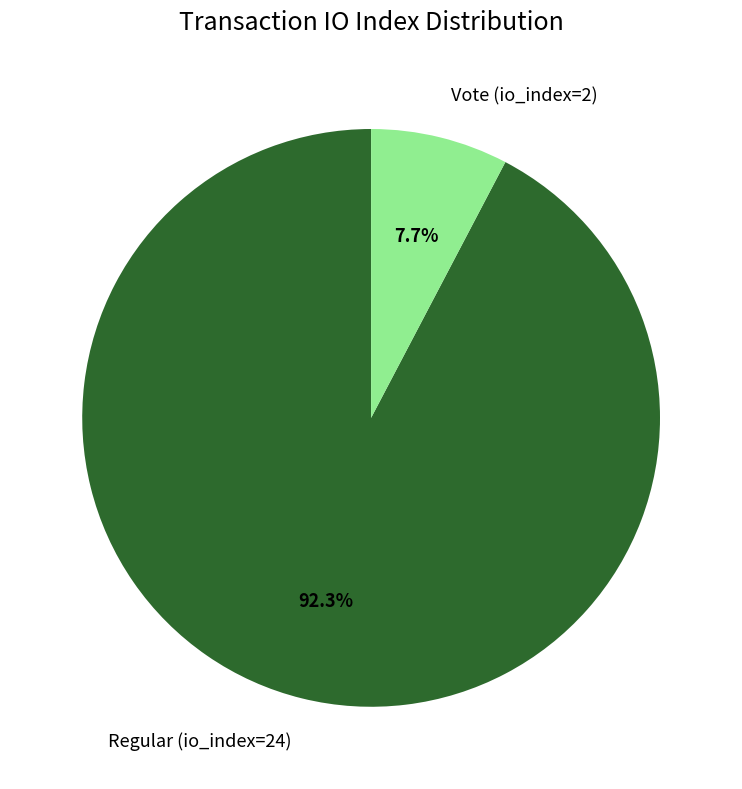

Between Vote (io_index=2) and Regular (io_index=24), which is larger?

Regular (io_index=24)